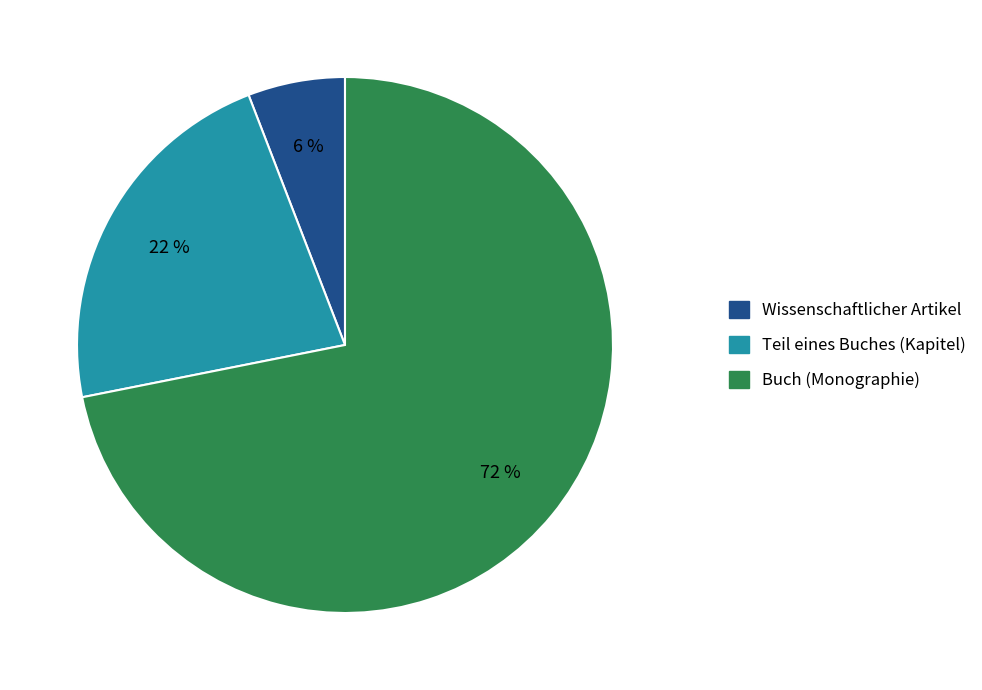

Between Buch (Monographie) and Wissenschaftlicher Artikel, which is larger?

Buch (Monographie)